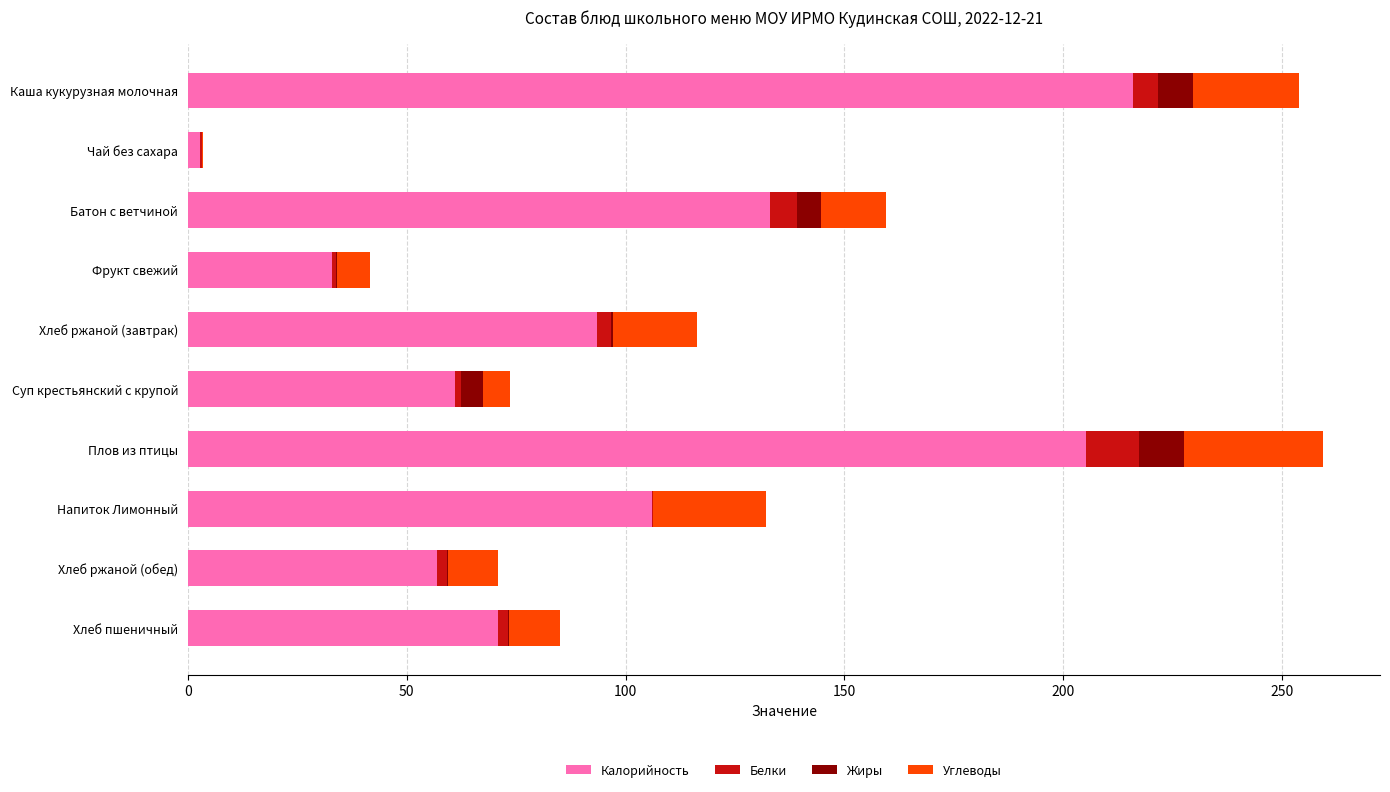

How many series are shown in this chart?

4